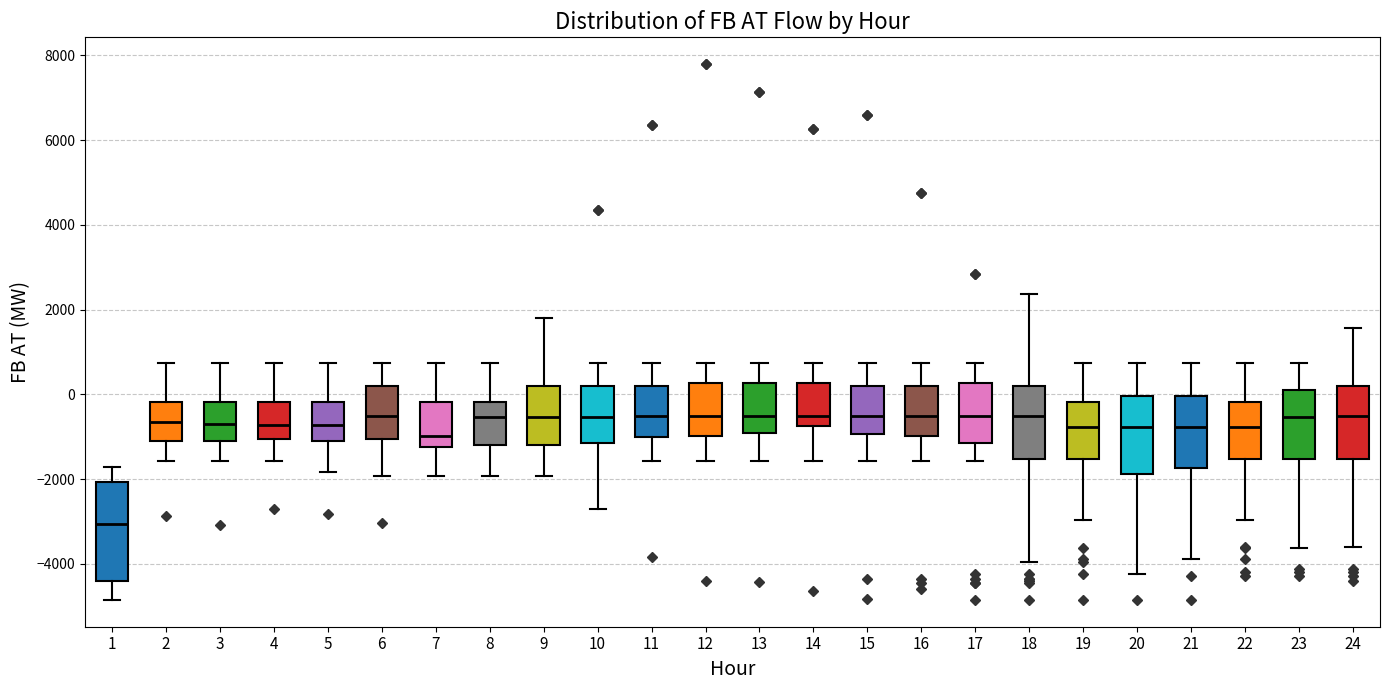

Reading left to right, transcribe this box plot: for each box, give where its median line is, the range the box spans, and where its two whiskers end, as read against the y-axis. The values are not printed on the chart, so give them approximately, as read against the axis.

1: median -3000, box -4400 to -2000, whiskers -4800 to -1800
2: median -600, box -1000 to -200, whiskers -1600 to 800
3: median -800, box -1000 to -200, whiskers -1600 to 800
4: median -800, box -1000 to -200, whiskers -1600 to 800
5: median -800, box -1200 to -200, whiskers -1800 to 800
6: median -600, box -1000 to 200, whiskers -2000 to 800
7: median -1000, box -1200 to -200, whiskers -2000 to 800
8: median -600, box -1200 to -200, whiskers -2000 to 800
9: median -600, box -1200 to 200, whiskers -2000 to 1800
10: median -600, box -1200 to 200, whiskers -2800 to 800
11: median -600, box -1000 to 200, whiskers -1600 to 800
12: median -600, box -1000 to 200, whiskers -1600 to 800
13: median -600, box -1000 to 200, whiskers -1600 to 800
14: median -600, box -800 to 200, whiskers -1600 to 800
15: median -600, box -1000 to 200, whiskers -1600 to 800
16: median -600, box -1000 to 200, whiskers -1600 to 800
17: median -600, box -1200 to 200, whiskers -1600 to 800
18: median -600, box -1600 to 200, whiskers -4000 to 2400
19: median -800, box -1600 to -200, whiskers -3000 to 800
20: median -800, box -1800 to 0, whiskers -4200 to 800
21: median -800, box -1800 to 0, whiskers -3800 to 800
22: median -800, box -1600 to -200, whiskers -3000 to 800
23: median -600, box -1600 to 0, whiskers -3600 to 800
24: median -600, box -1600 to 200, whiskers -3600 to 1600